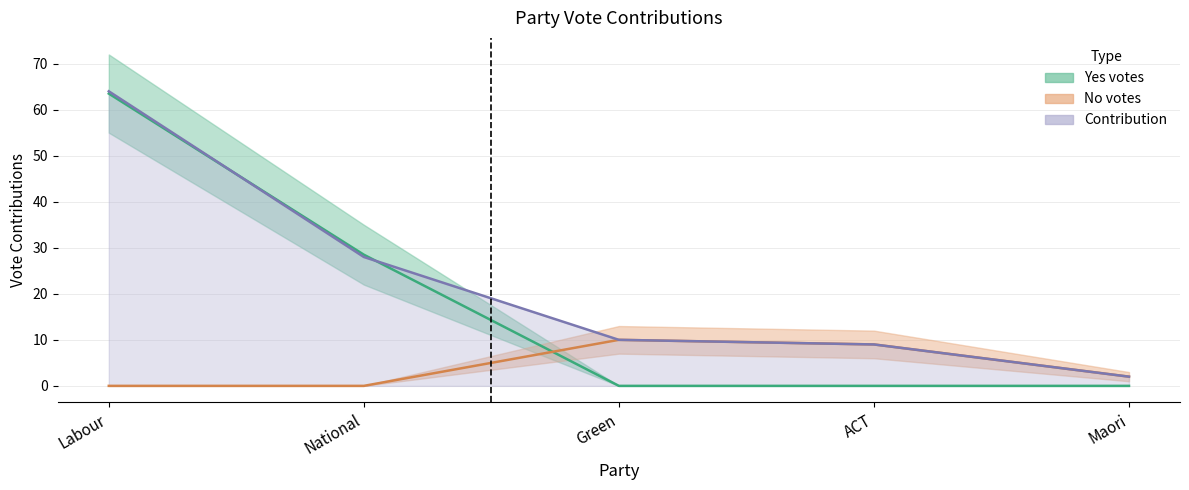

At which label is Yes votes (lower bound) closest to 31?

National